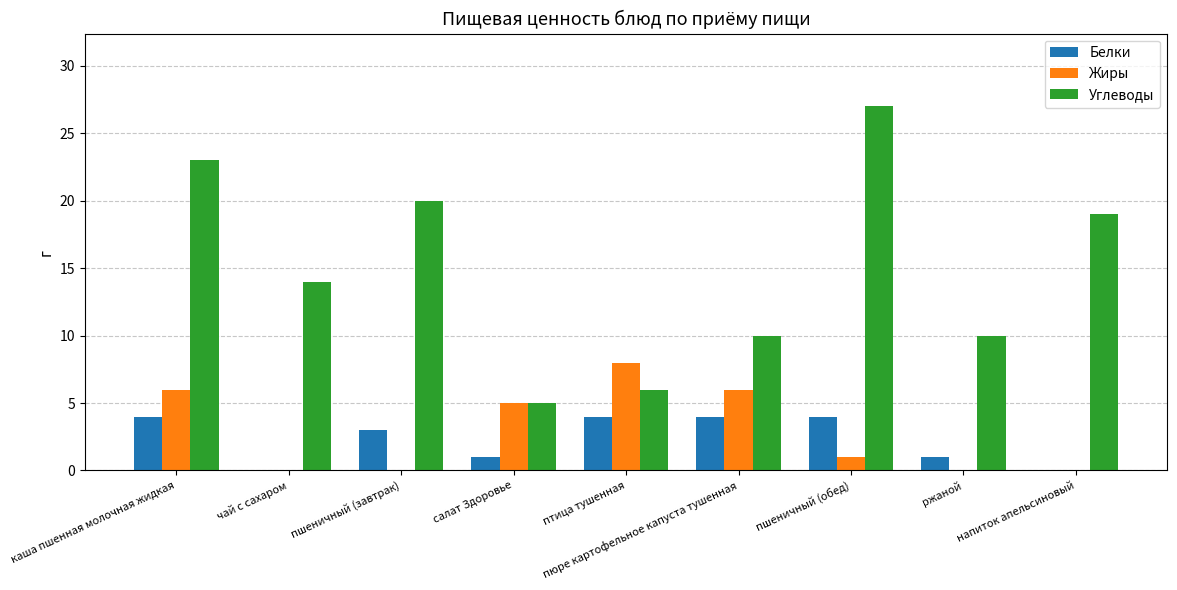

True or false: Углеводы has a value of 16 at ржаной.

False